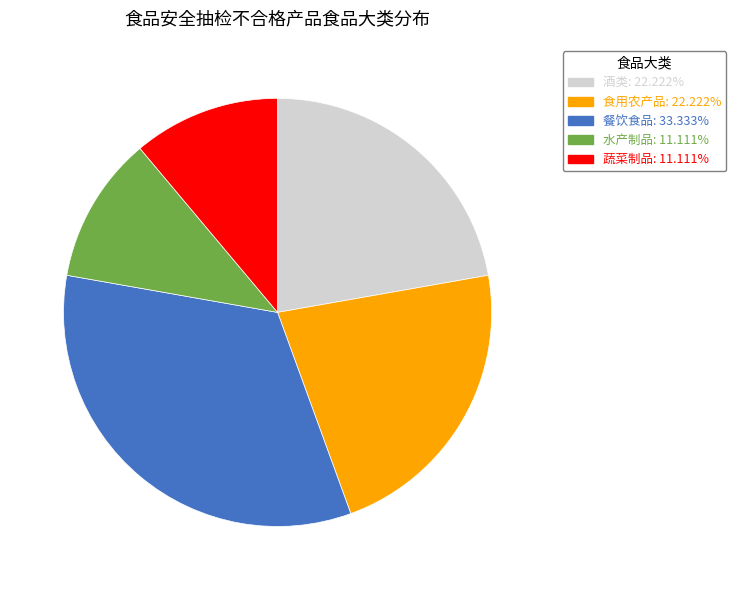

Which has a higher value, 餐饮食品 or 水产制品?

餐饮食品